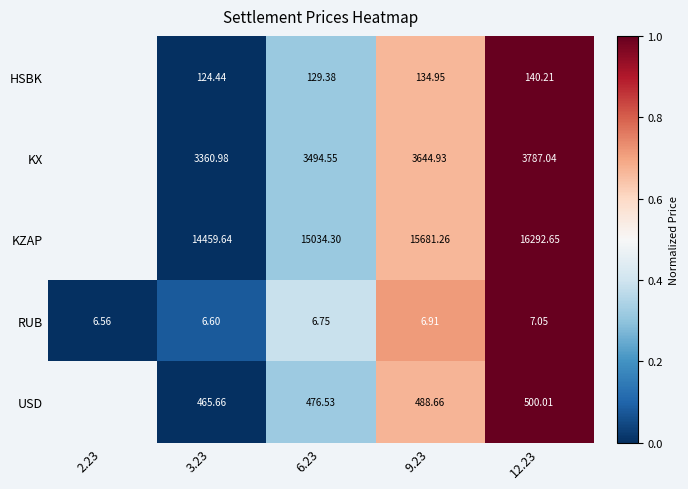

Which category has the highest value across all series?

12.23